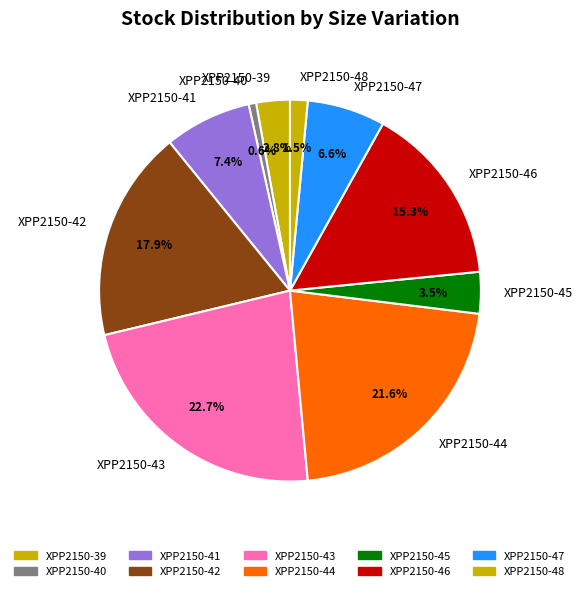

Which has a higher value, XPP2150-45 or XPP2150-40?

XPP2150-45